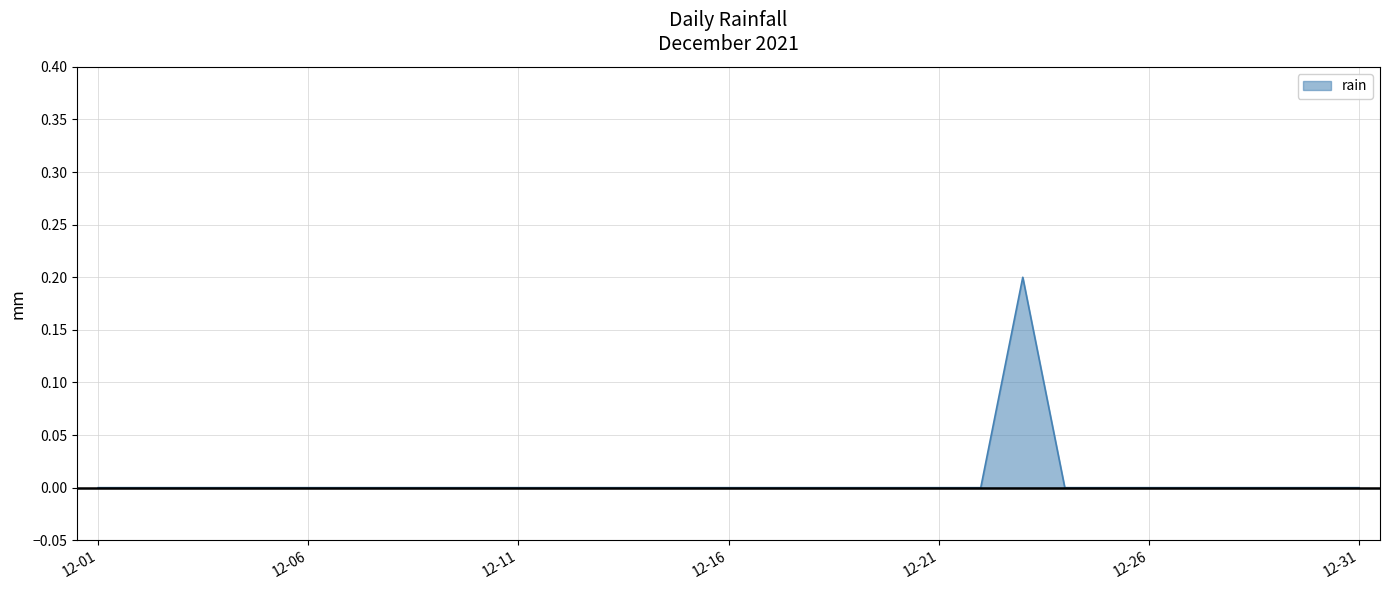

How many points are higher than both their immediate neighbors (excluding endpoints)?

1